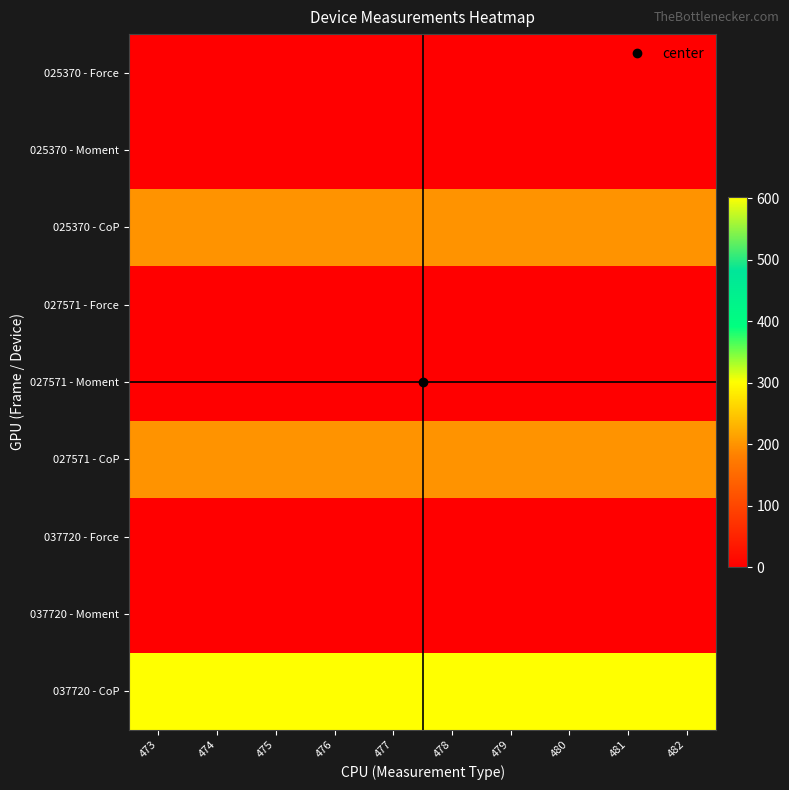

Reading left to right, what are all the values shown in this chart?

025370 - Force: 473=0	474=0	475=0	476=0	477=0	478=0	479=0	480=0	481=0	482=0
025370 - Moment: 473=0	474=0	475=0	476=0	477=0	478=0	479=0	480=0	481=0	482=0
025370 - CoP: 473=200	474=200	475=200	476=200	477=200	478=200	479=200	480=200	481=200	482=200
027571 - Force: 473=0	474=0	475=0	476=0	477=0	478=0	479=0	480=0	481=0	482=0
027571 - Moment: 473=0	474=0	475=0	476=0	477=0	478=0	479=0	480=0	481=0	482=0
027571 - CoP: 473=200	474=200	475=200	476=200	477=200	478=200	479=200	480=200	481=200	482=200
037720 - Force: 473=0	474=0	475=0	476=0	477=0	478=0	479=0	480=0	481=0	482=0
037720 - Moment: 473=0	474=0	475=0	476=0	477=0	478=0	479=0	480=0	481=0	482=0
037720 - CoP: 473=603	474=603	475=603	476=603	477=603	478=603	479=603	480=603	481=603	482=603